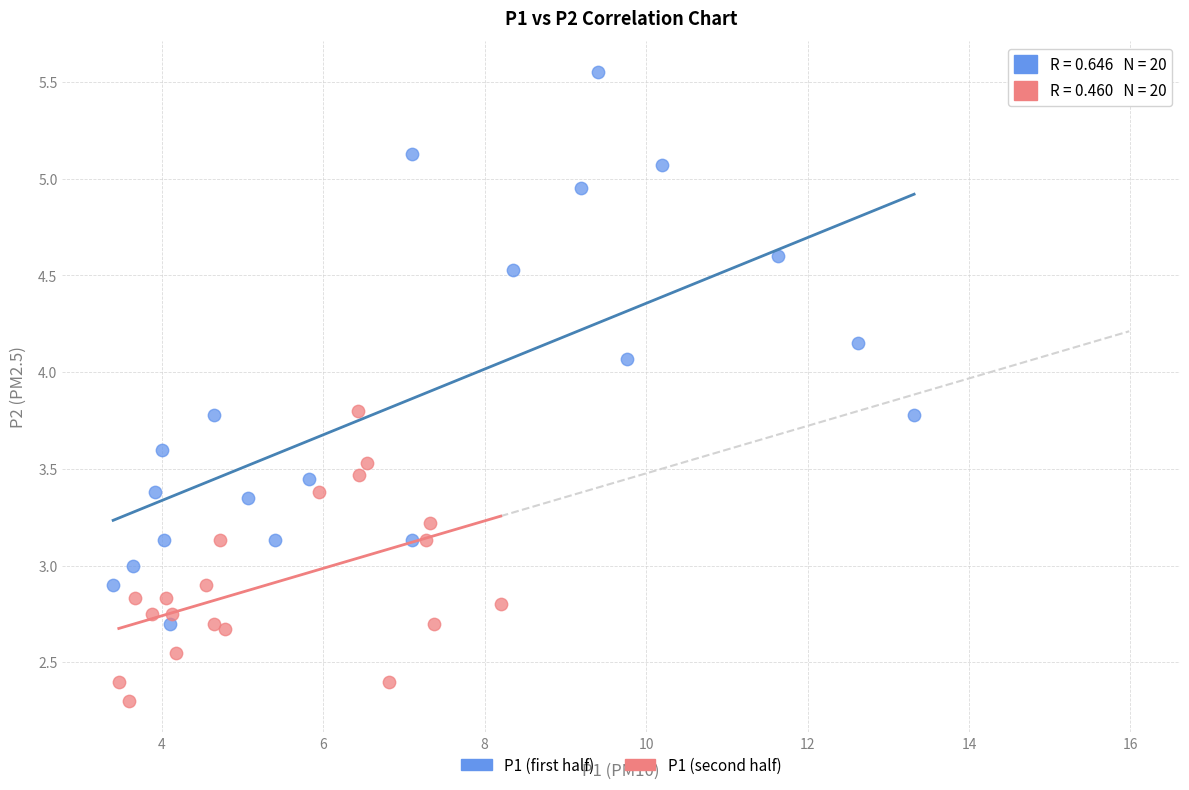

Which series reaches the minimum Y coordinate?

P1 (second half)